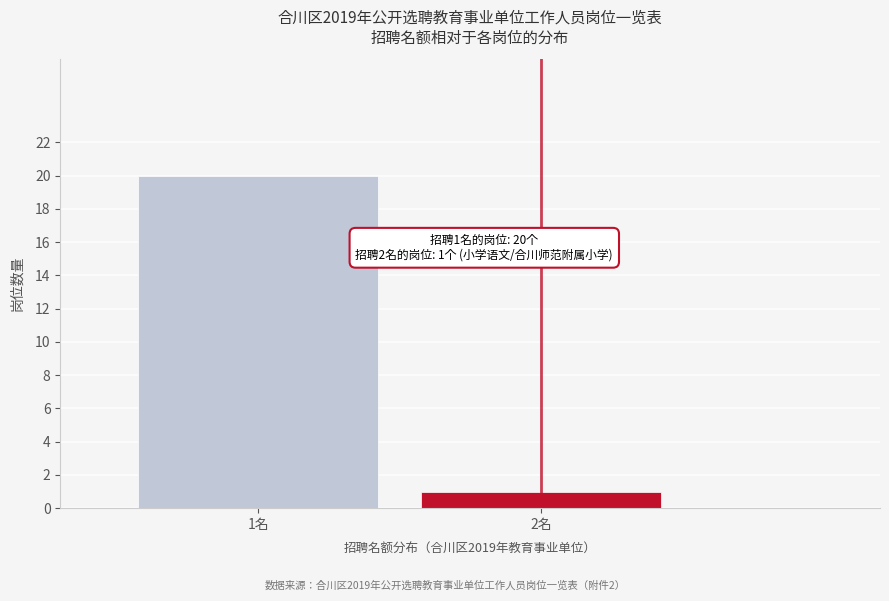

Reading right to left, what are all the values shown in this chart?

1	20